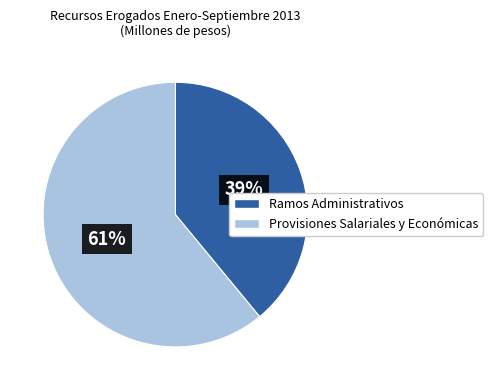

How many slices are in this pie chart?

2